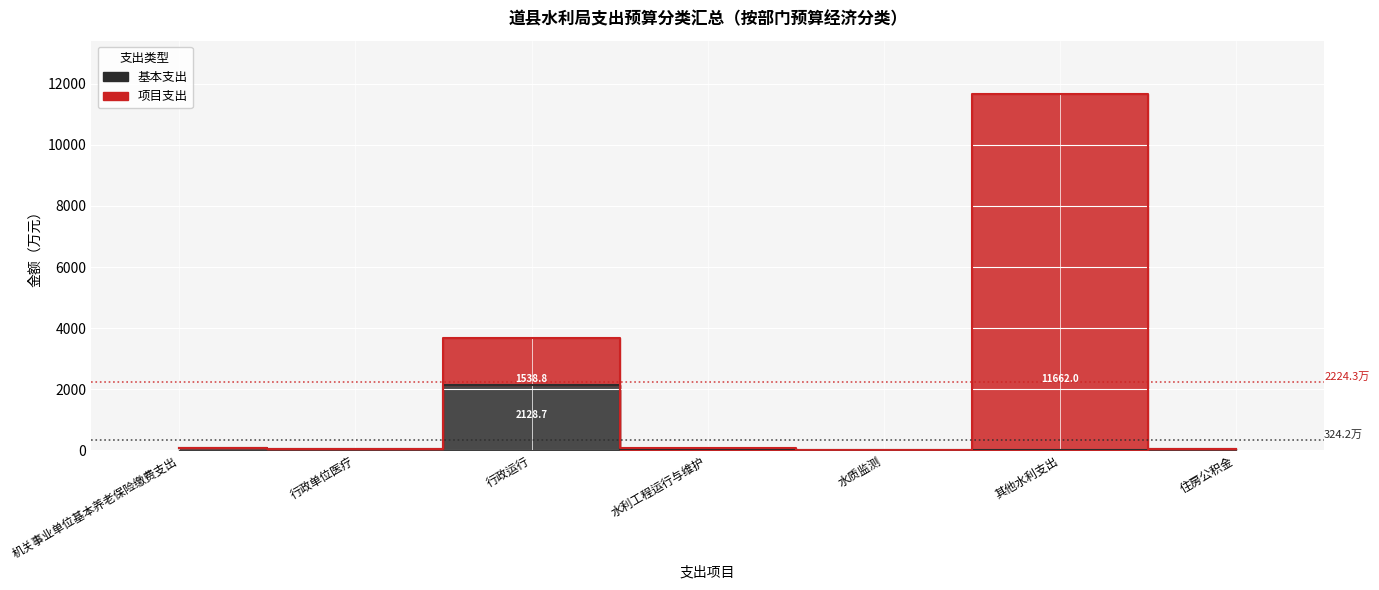

Rank the categories by 基本支出 value from lowest to highest.

水利工程运行与维护, 水质监测, 其他水利支出, 行政单位医疗, 住房公积金, 机关事业单位基本养老保险缴费支出, 行政运行